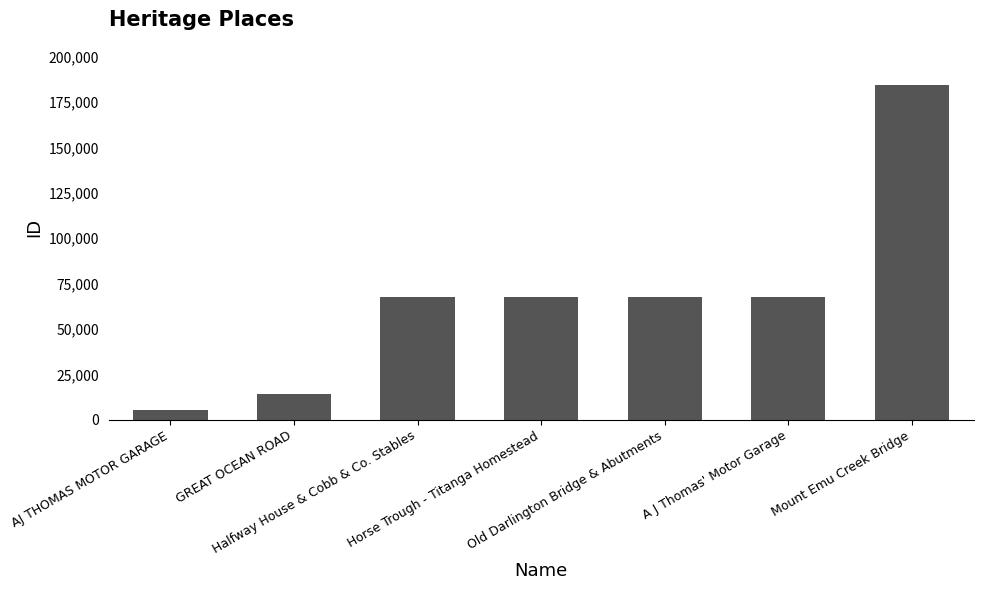

Which label corresponds to the smallest value in the chart?

AJ THOMAS MOTOR GARAGE